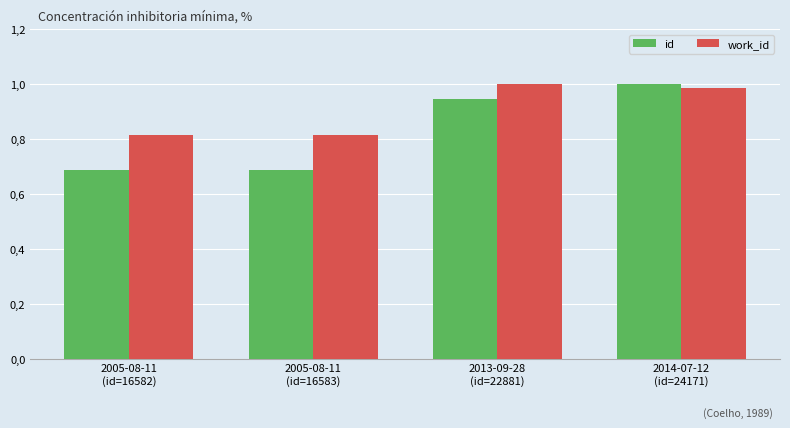

Count the number of data series in this chart.

2